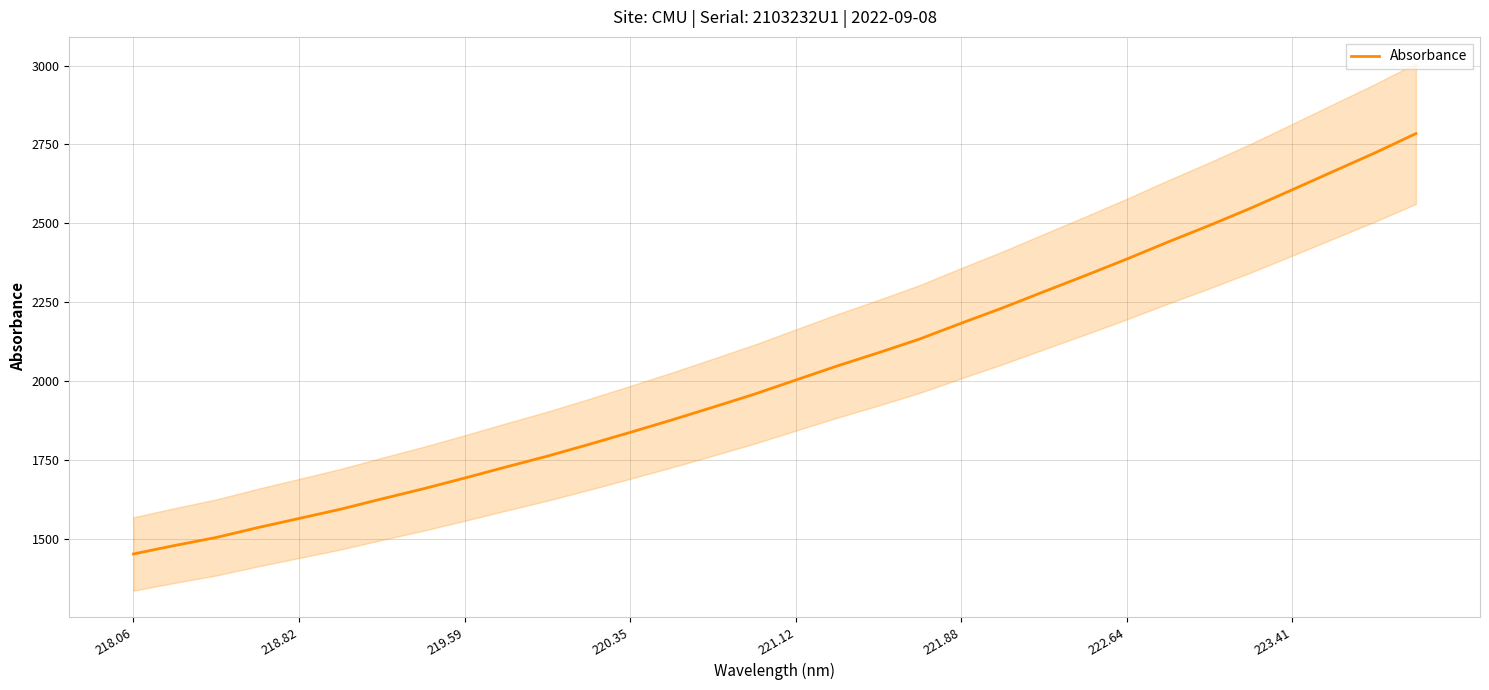

What is the maximum value for Absorbance?

2784.4